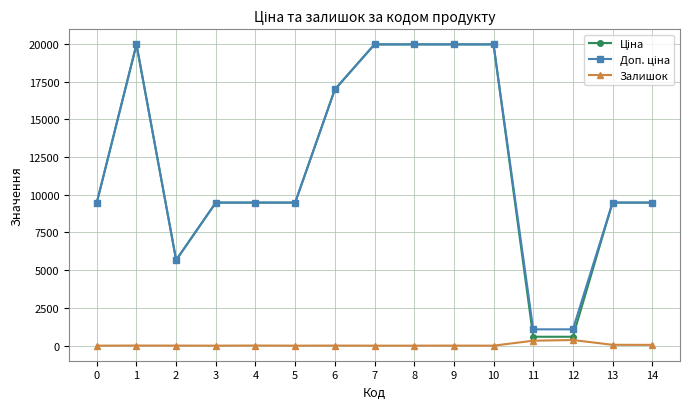

True or false: Залишок has more than 2 interior local peaks.

True